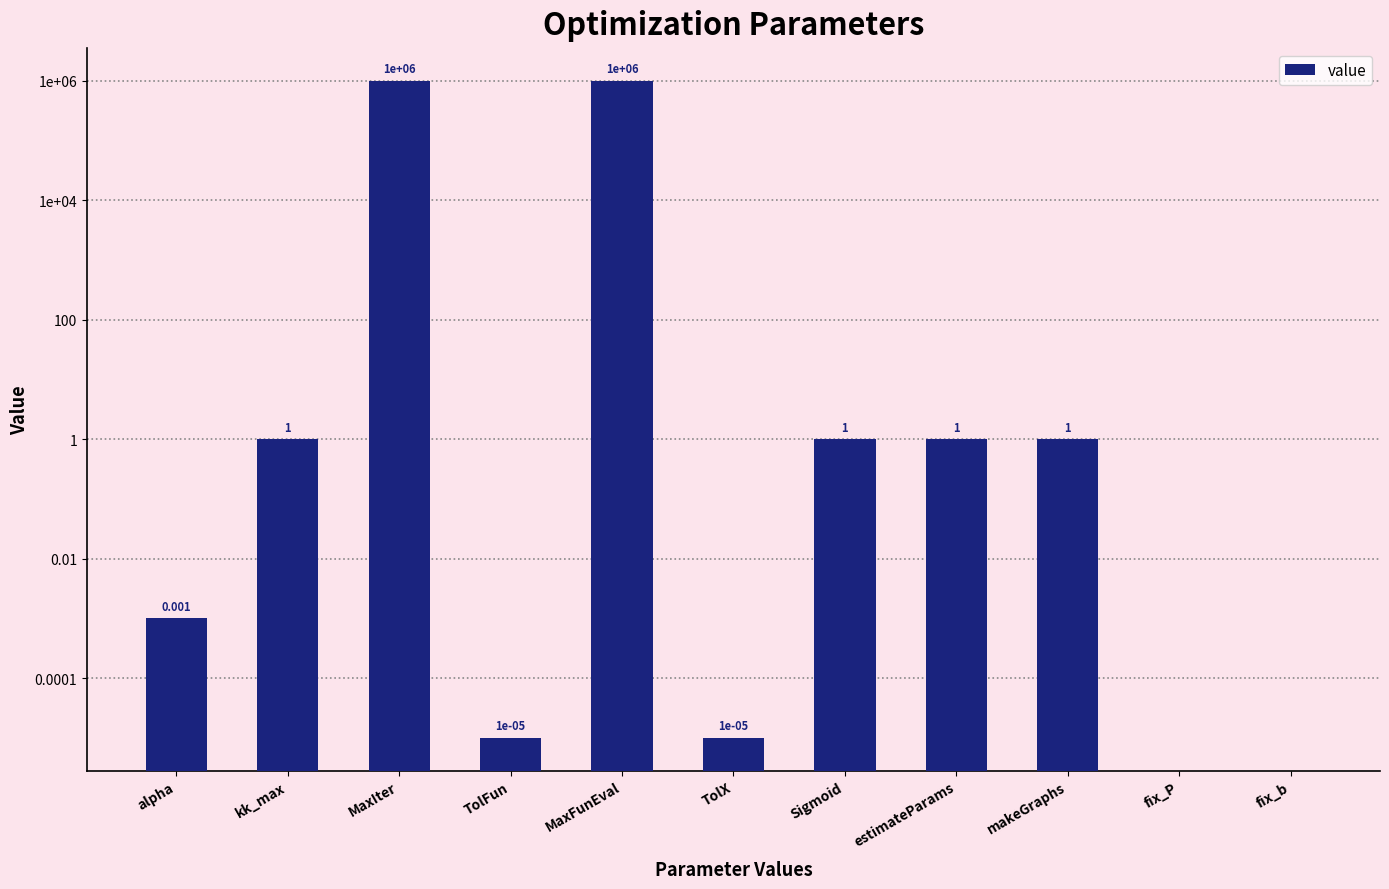

How many positive values are there?

9